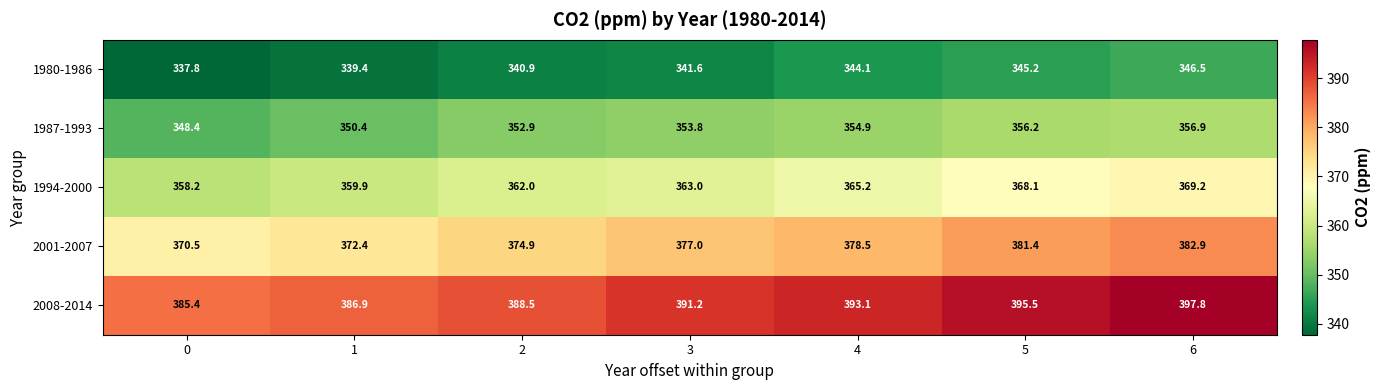

What is the average value of the 2008-2014 series?

391.2